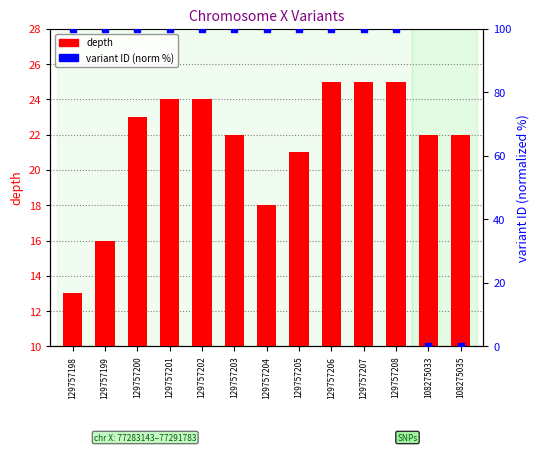

What are all the series names shown in the legend?

depth, variant ID (norm)